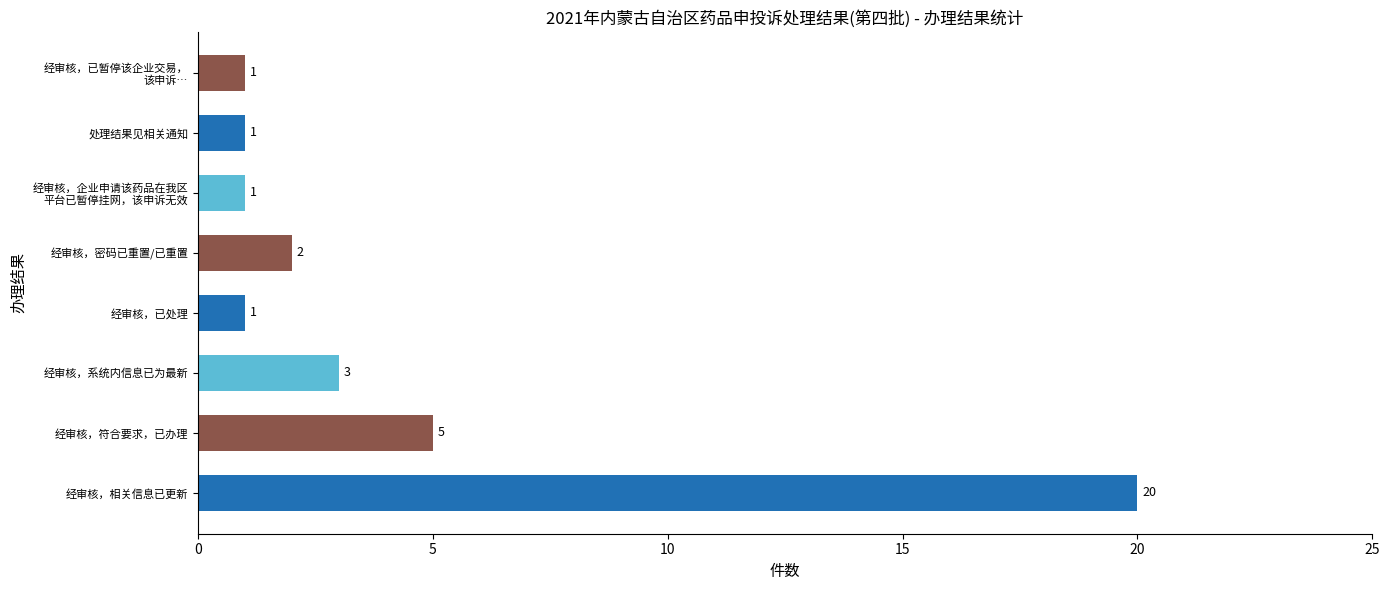

Between 经审核，系统内信息已为最新 and 处理结果见相关通知, which is larger?

经审核，系统内信息已为最新